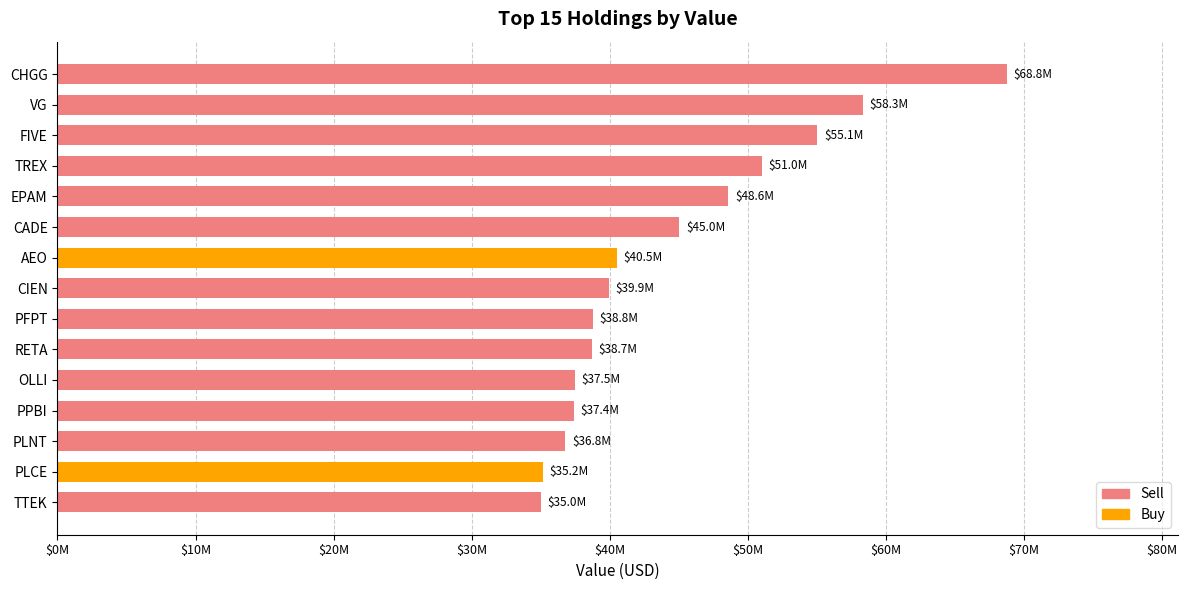

True or false: the data shows 68780000 at CHGG.

True